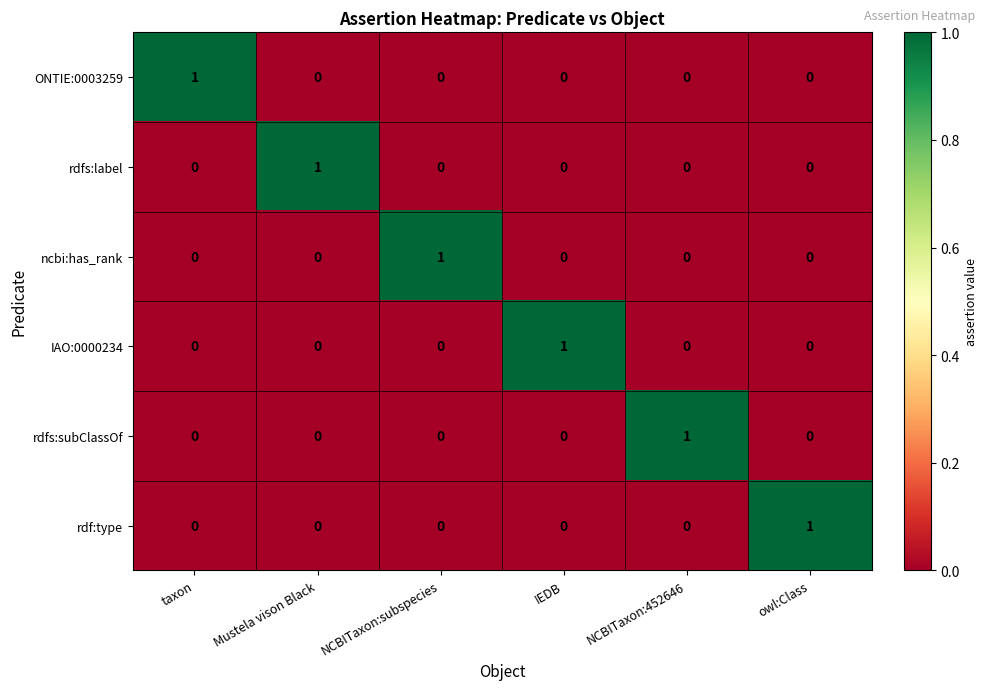

Is it true that rdfs:subClassOf equals 0 at NCBITaxon:subspecies?

True